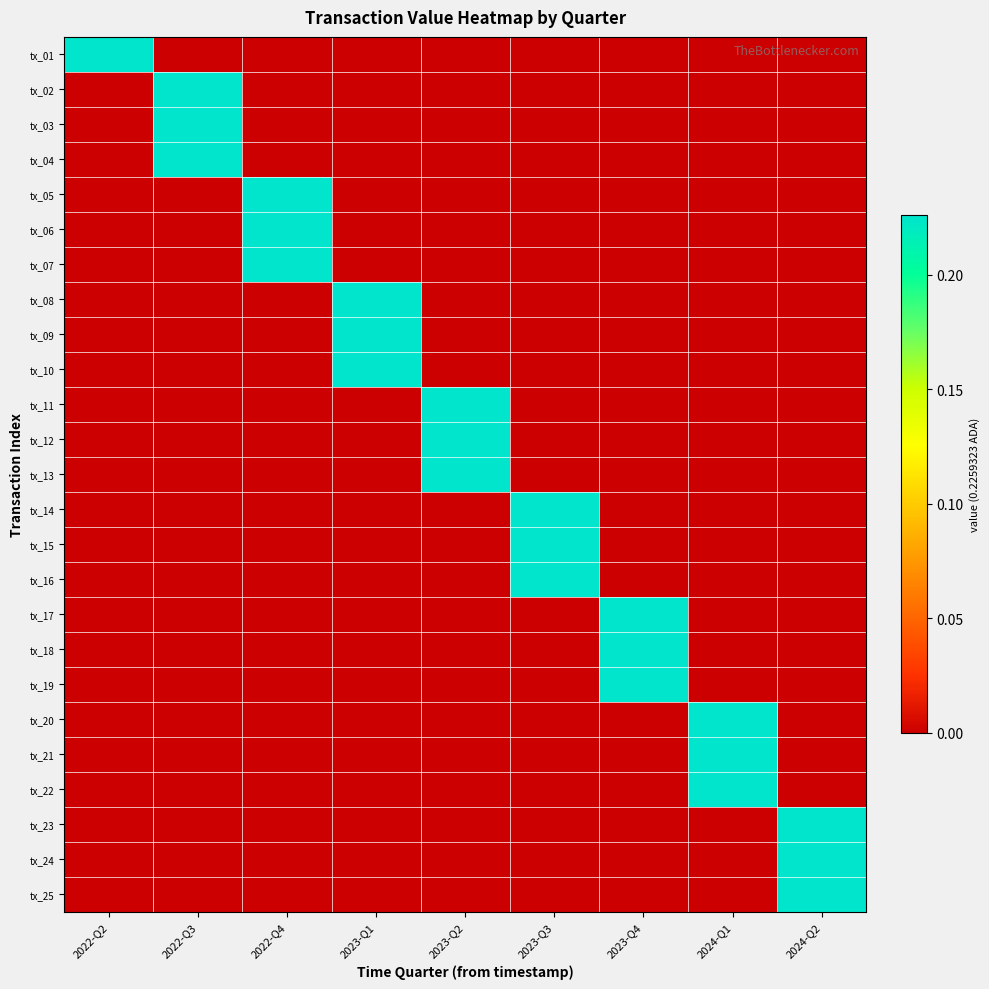

At which category is the sum across all series the highest?

2022-Q3